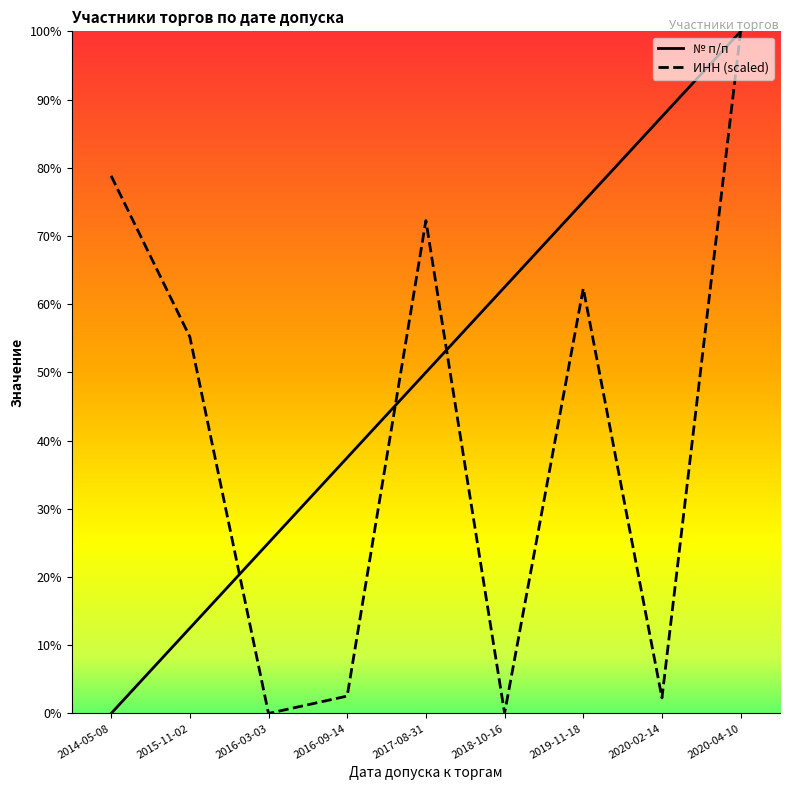

How many interior local valleys does the ИНН (scaled) series have?

3